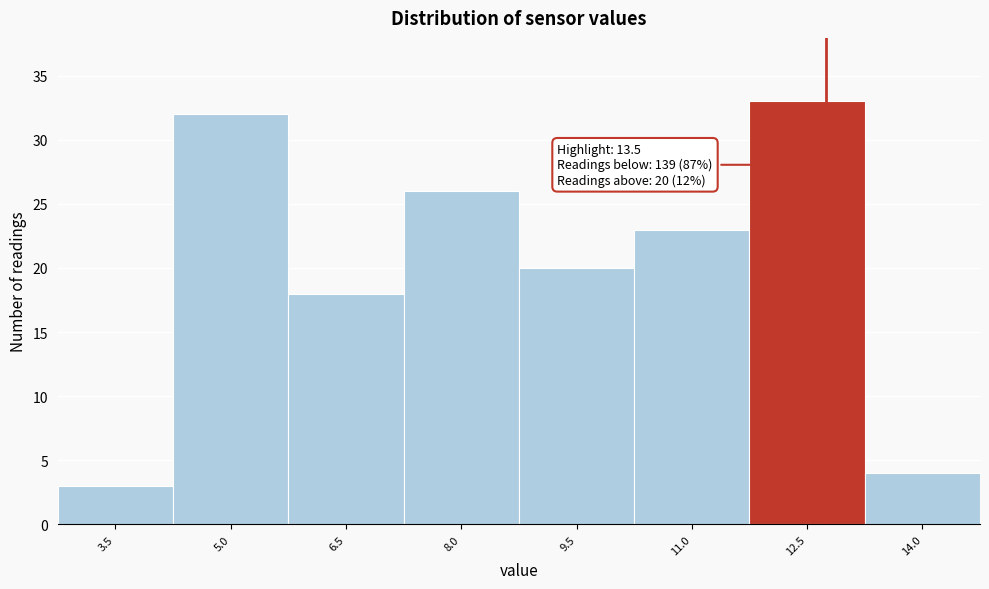

Reading right to left, list all the values displayed in this chart.

14.0=4	12.5=33	11.0=23	9.5=20	8.0=26	6.5=18	5.0=32	3.5=3